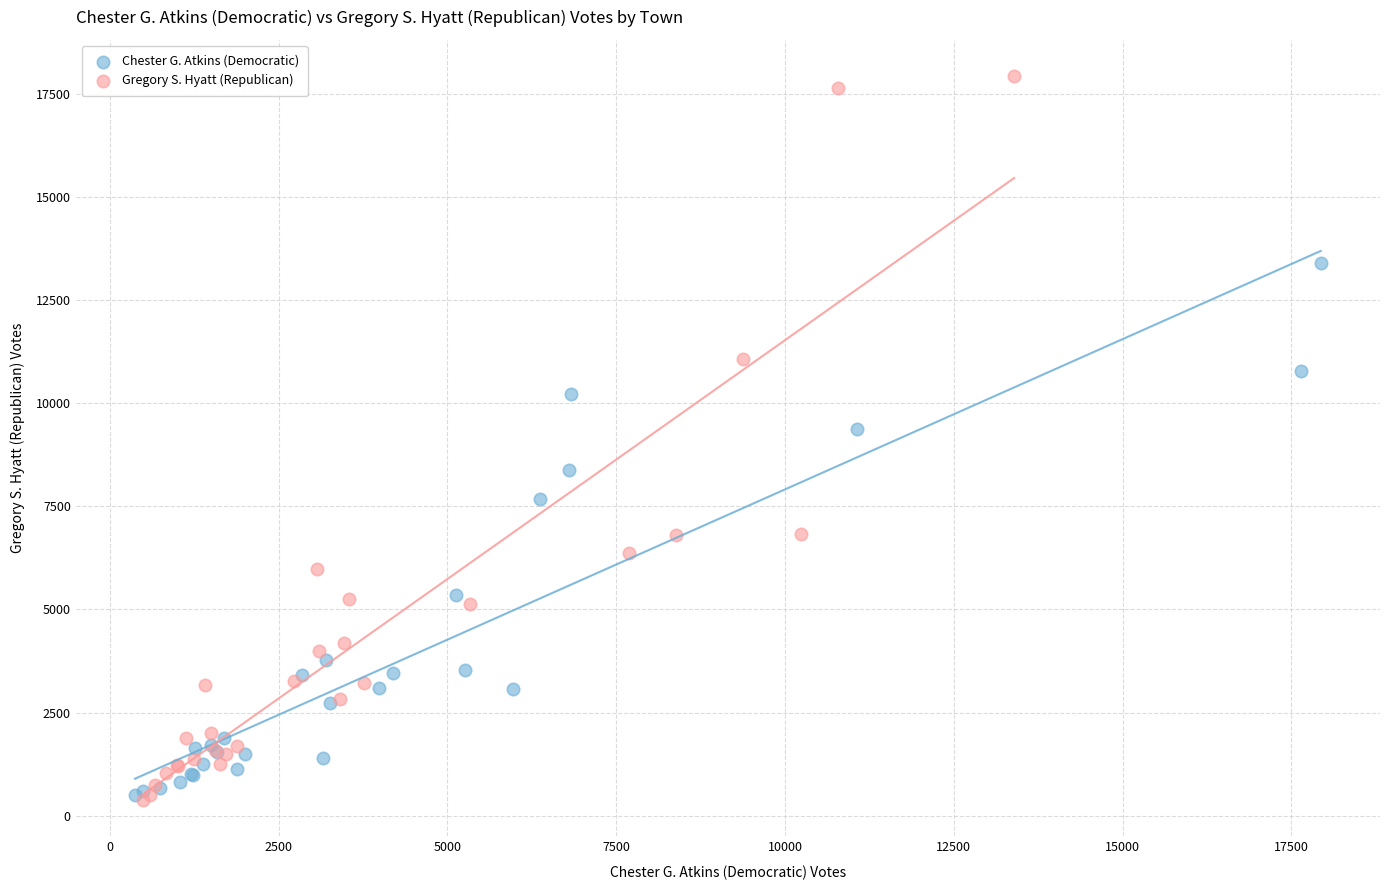

What are all the series names shown in the legend?

Chester G. Atkins (Democratic), Gregory S. Hyatt (Republican)